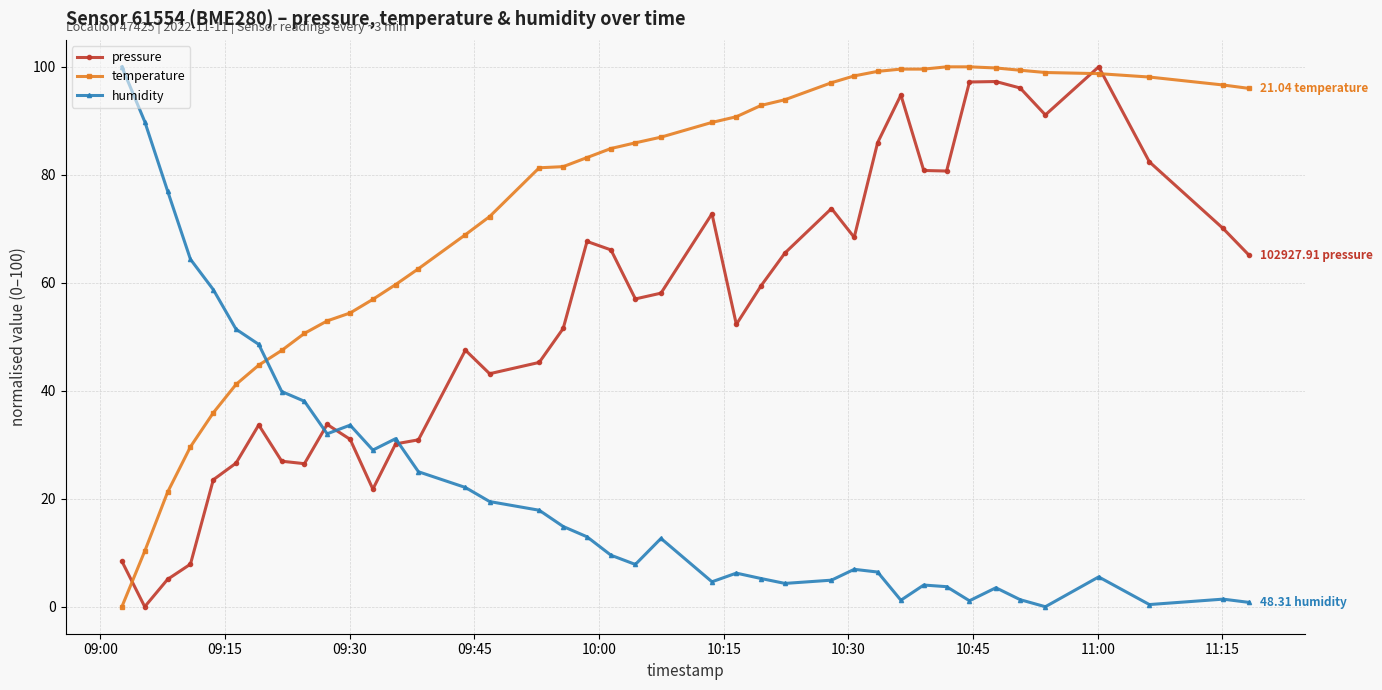

Rank the series by their average value, from lowest to highest.

humidity, pressure, temperature